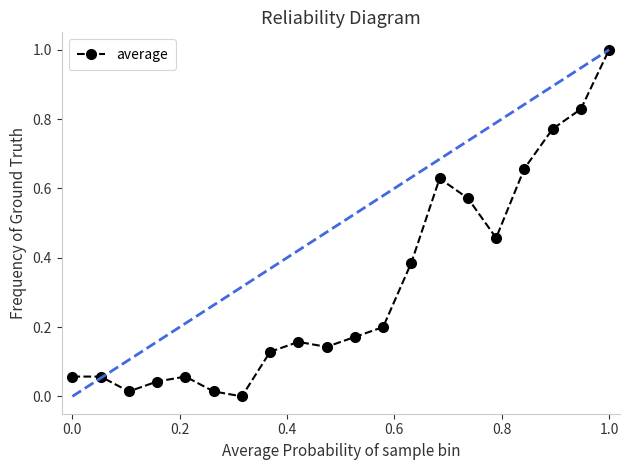

What is the sum of all values?

6.3